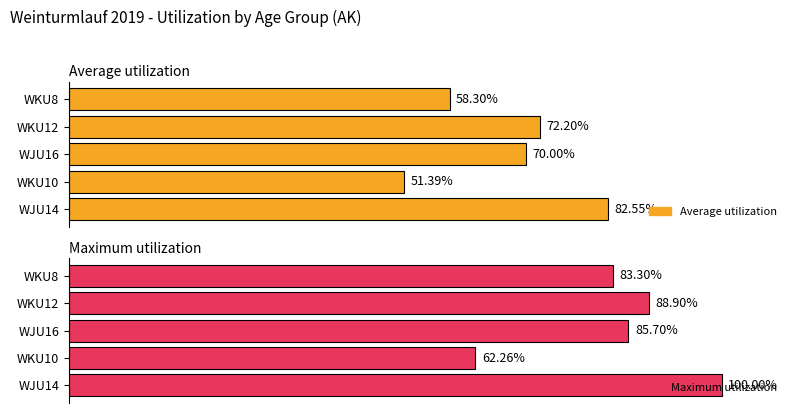

What is the difference between the Average utilization values at WKU12 and WKU10?

20.8